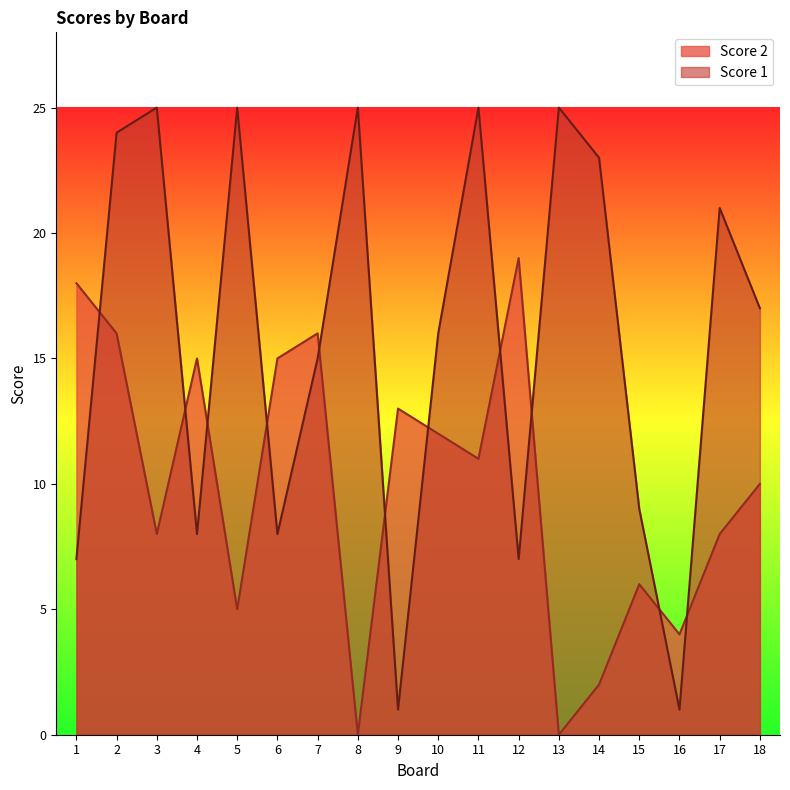

Where is Score 2 nearest to the value 9?

3